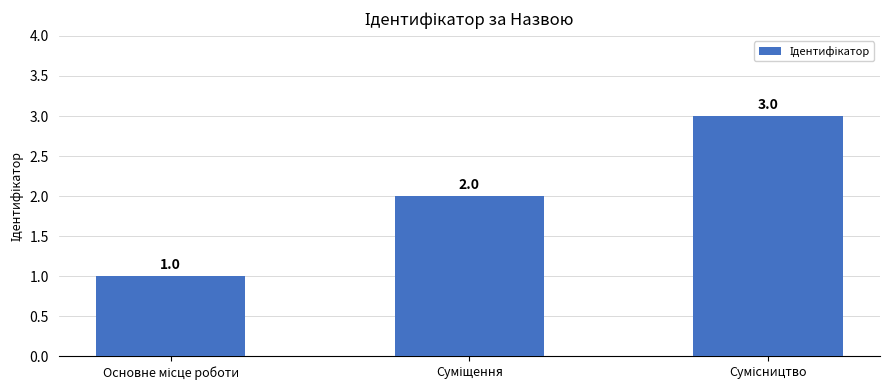

What is the value of the 3rd bar from the left?

3